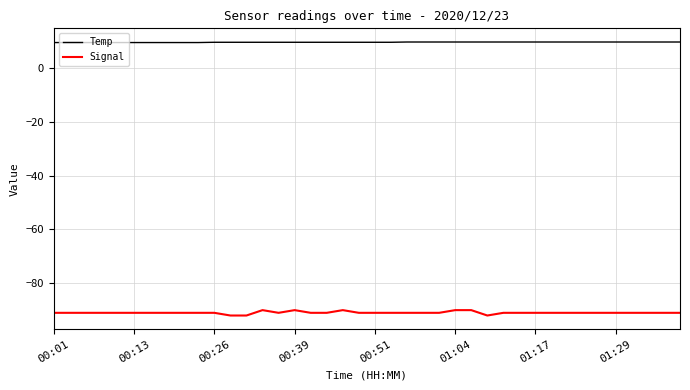

List the series in order of their overall mean, highest first.

Temp, Signal